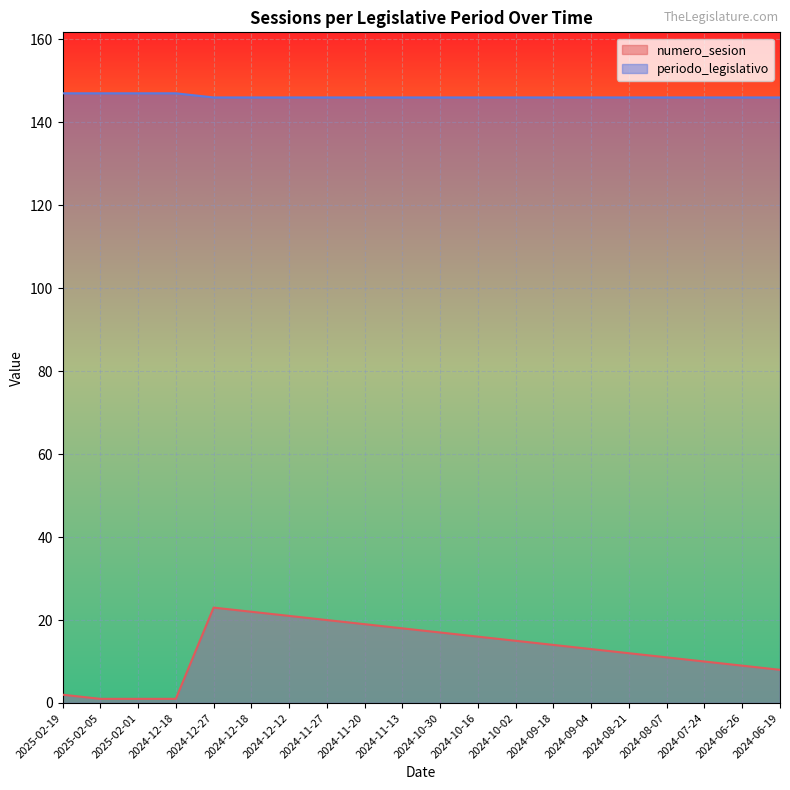

Which category has the lowest value across all series?

2025-02-05